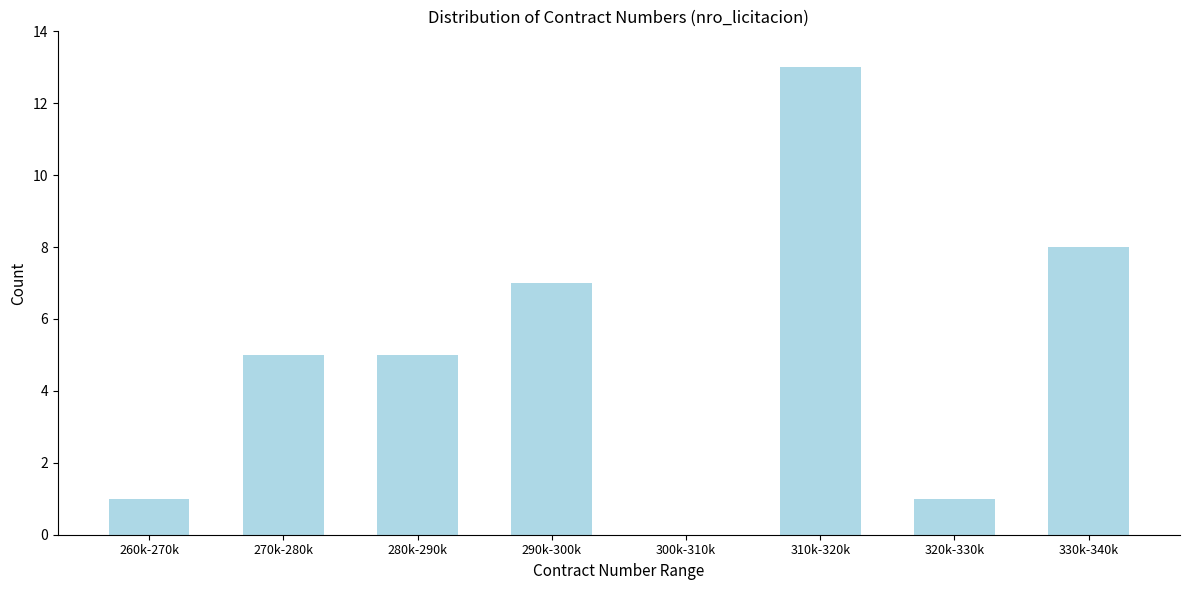

Reading left to right, extract all data points from this chart.

260k-270k=1	270k-280k=5	280k-290k=5	290k-300k=7	300k-310k=0	310k-320k=13	320k-330k=1	330k-340k=8